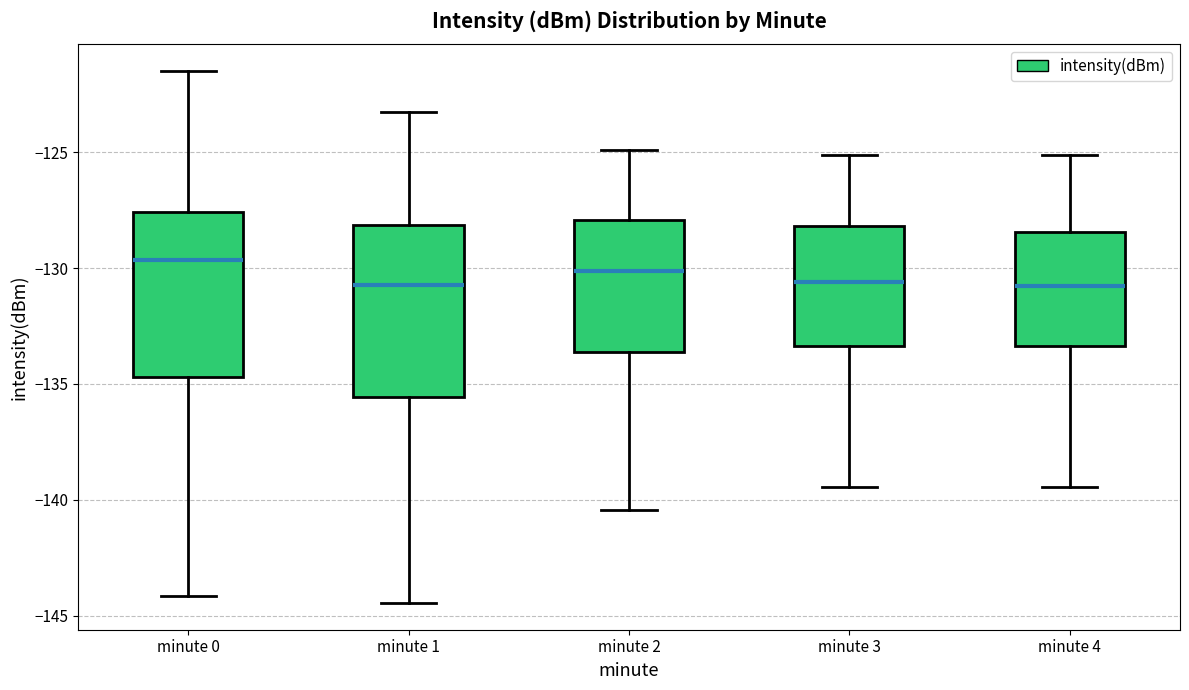

Where does the lower whisker of the box for minute 1 end on the y-axis? The values are not printed on the chart, so give them approximately, as read against the axis.

-144.5